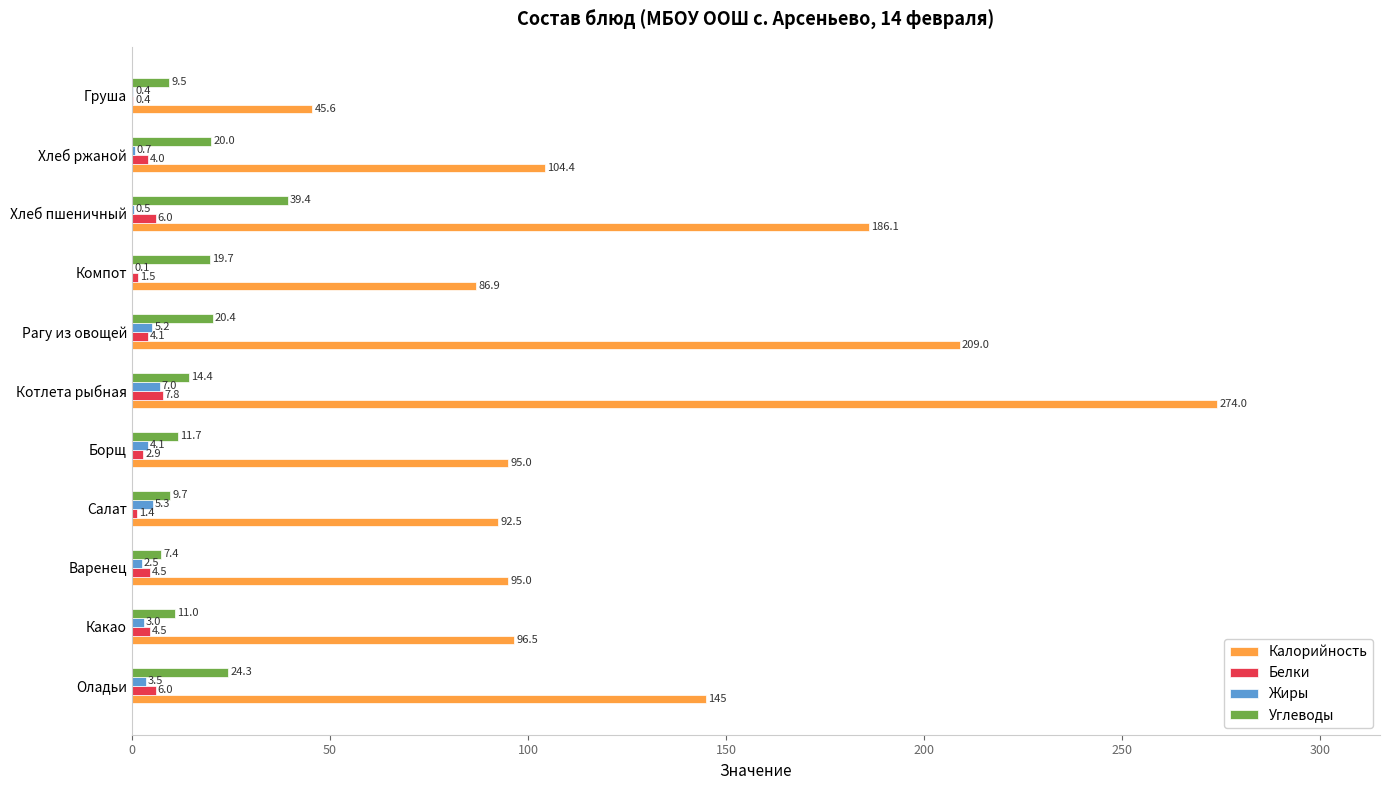

True or false: Белки has a value of 6.0 at Хлеб пшеничный.

True